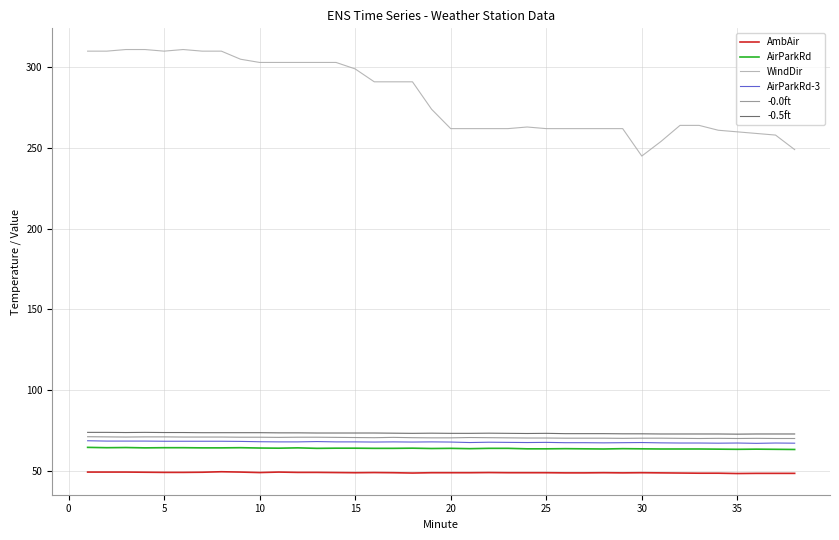

What is the highest value of the -0.5ft series?

73.8